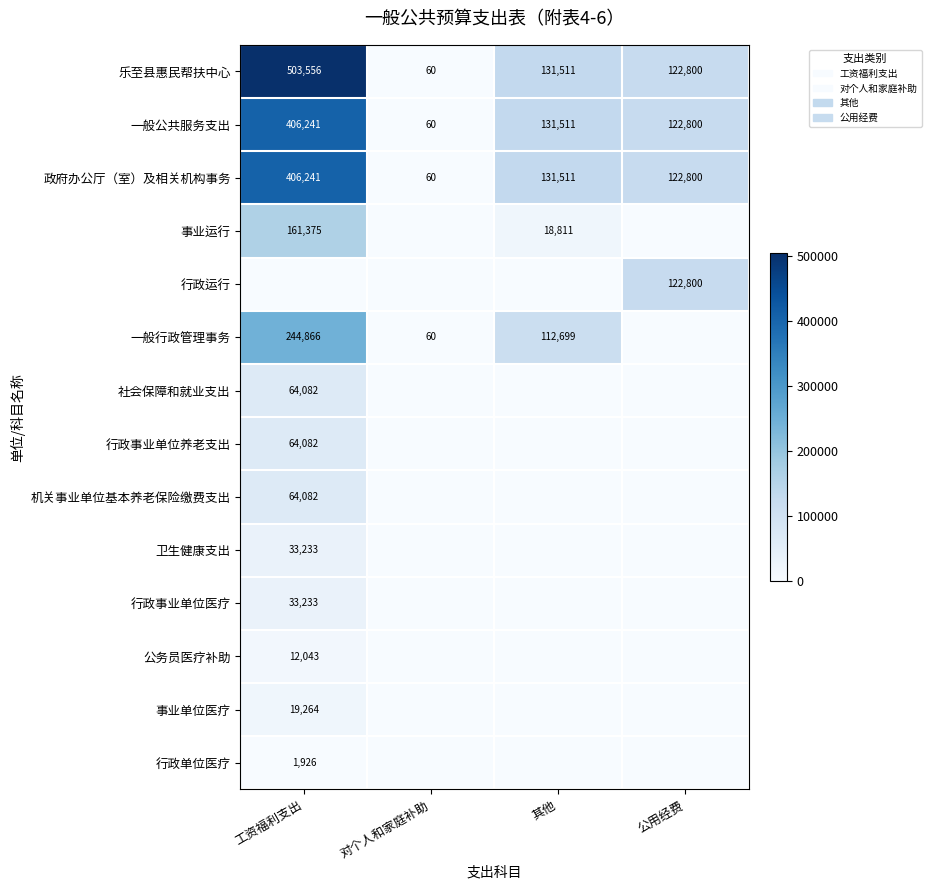

What is the difference between the maximum and minimum values in the 一般公共服务支出 series?

406181